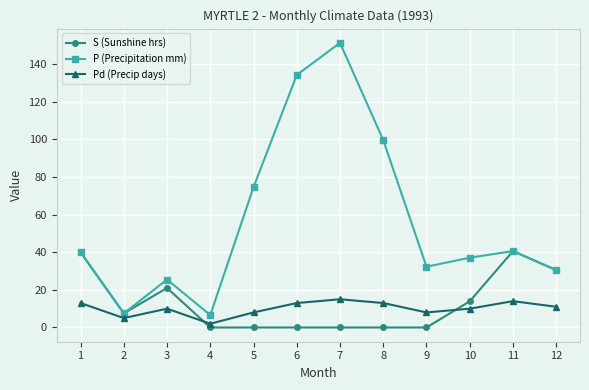

How many data points in S (Sunshine hrs) are above 7?

6